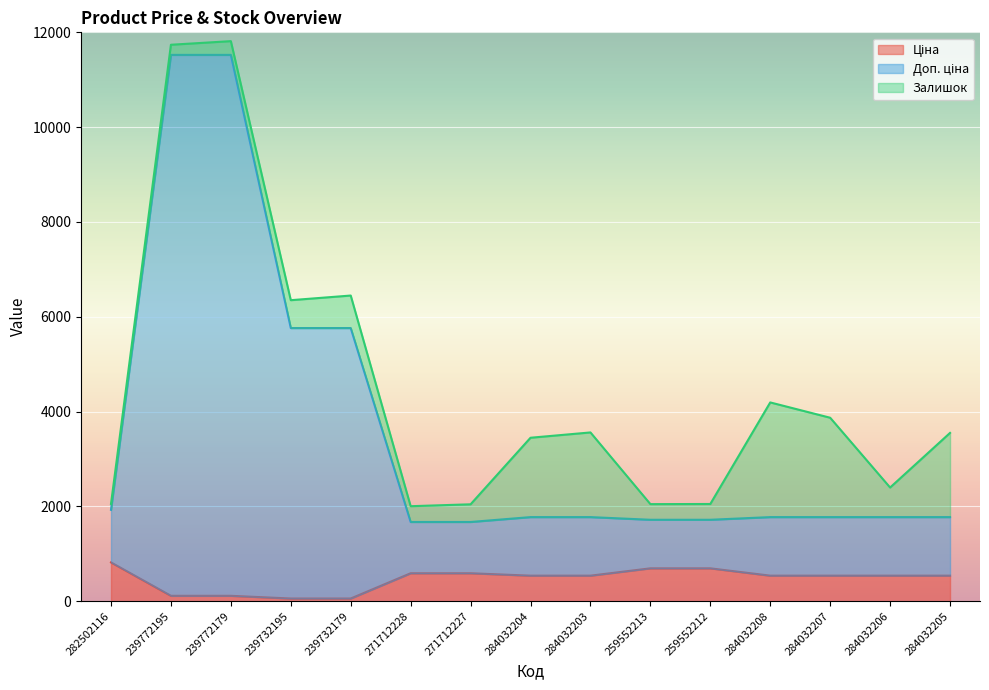

Rank the categories by Ціна value from highest to lowest.

282502116, 259552213, 259552212, 271712228, 271712227, 284032204, 284032203, 284032208, 284032207, 284032206, 284032205, 239772195, 239772179, 239732195, 239732179